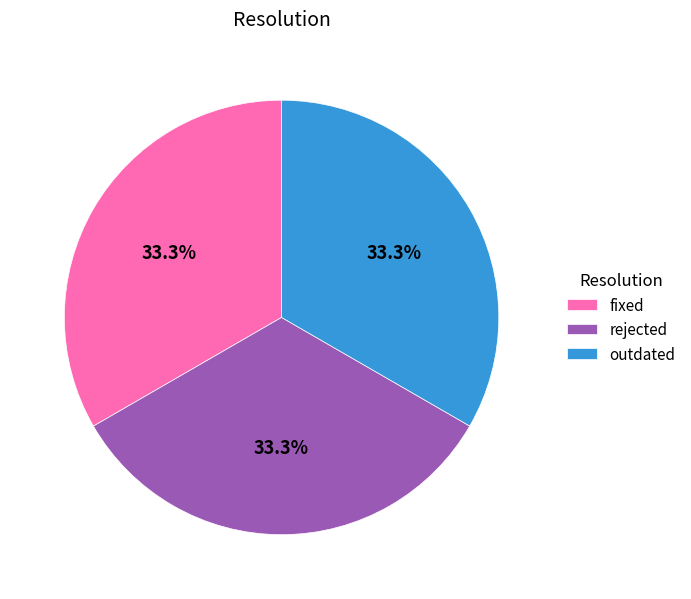

Does any single category account for the majority?

No